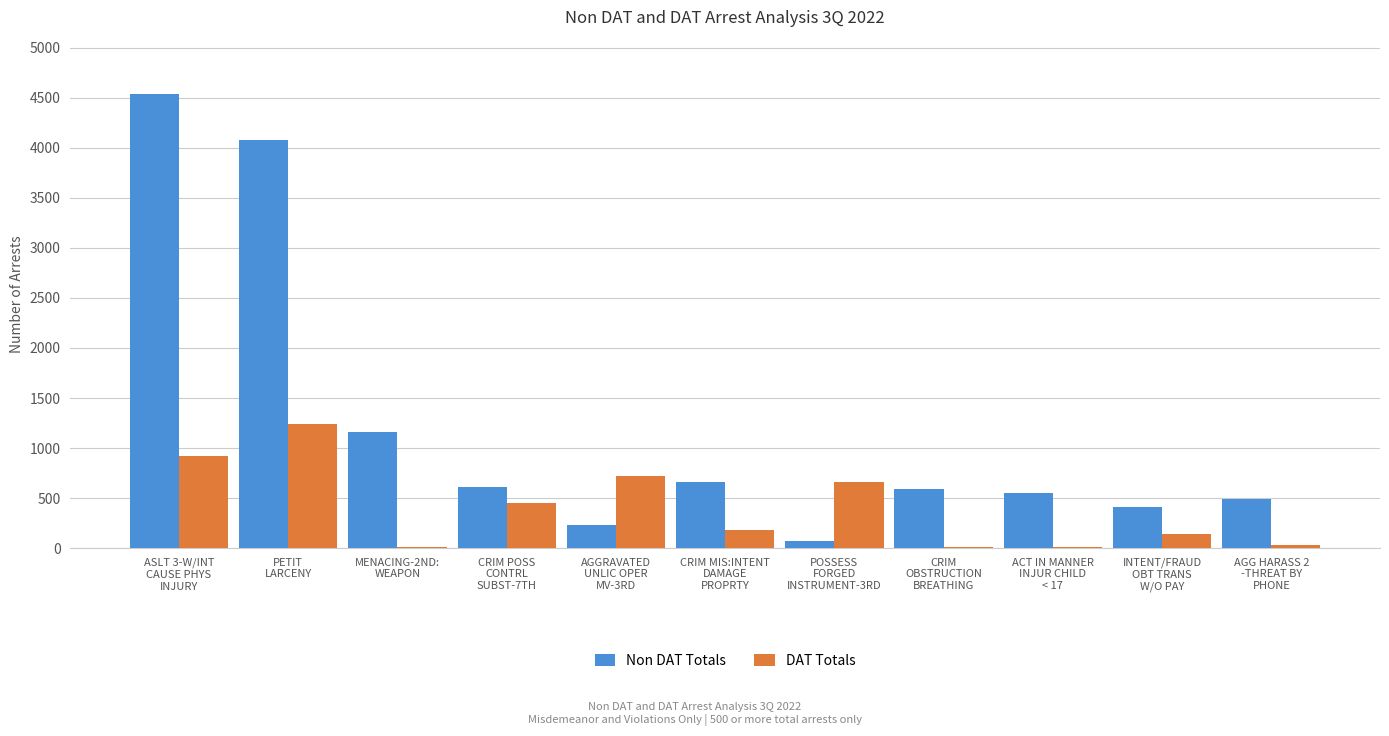

What is the maximum value for DAT Totals?

1238